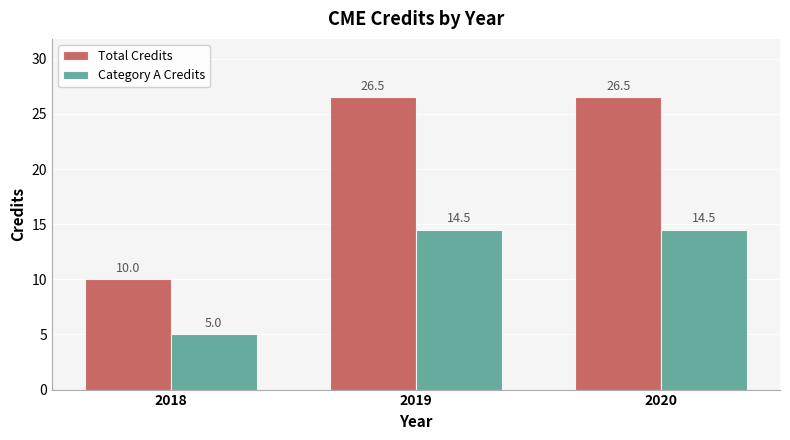

Rank the series at 2018 from lowest to highest value.

Category A Credits, Total Credits